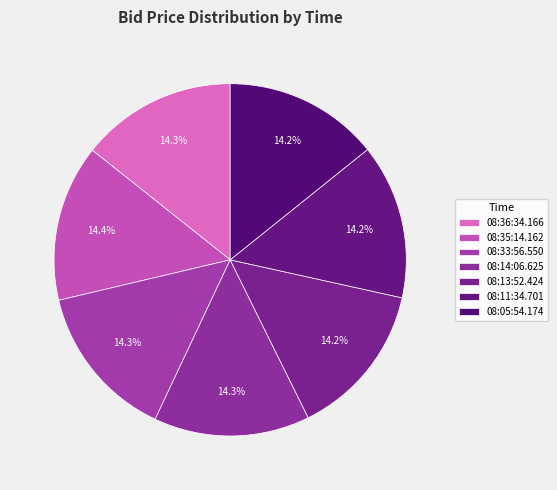

How many segments does this pie chart have?

7